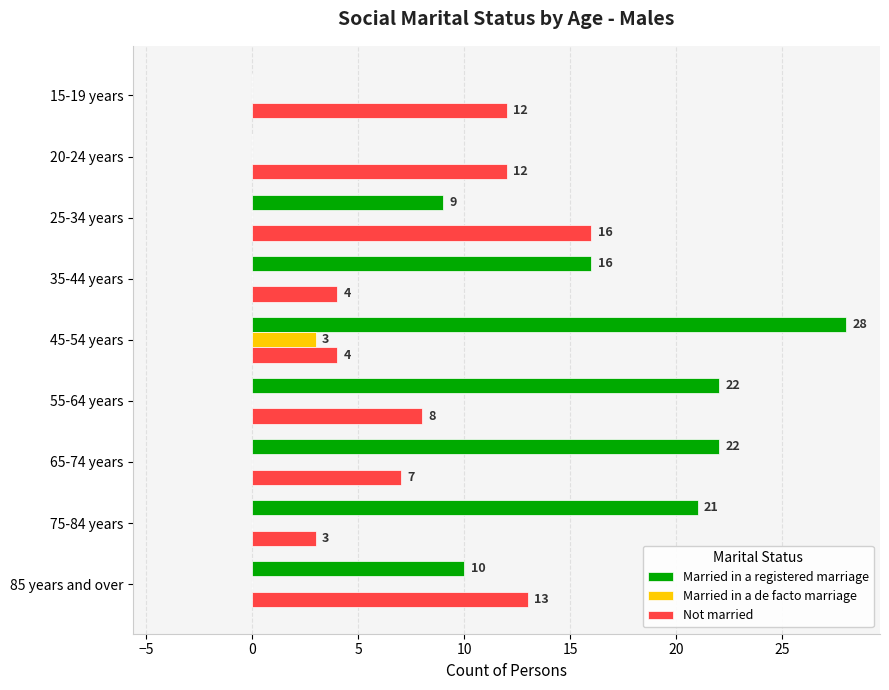

How many data points does each series have?

9